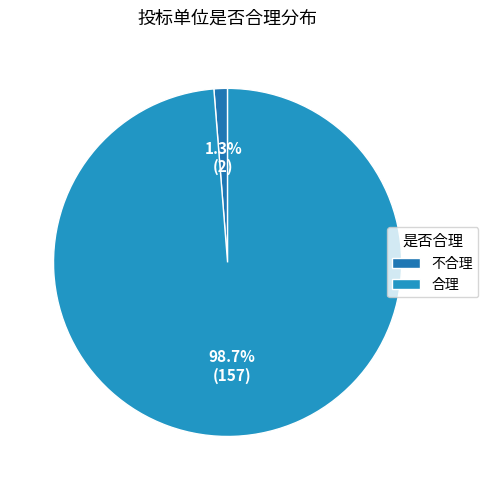

The 合理 slice represents 99% of the pie. True or false?

True